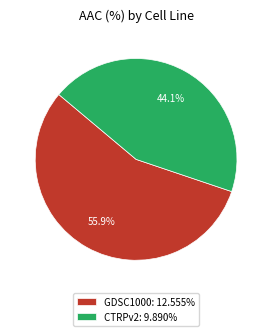

To the nearest percent, what percentage of the pie is CTRPv2?

44%